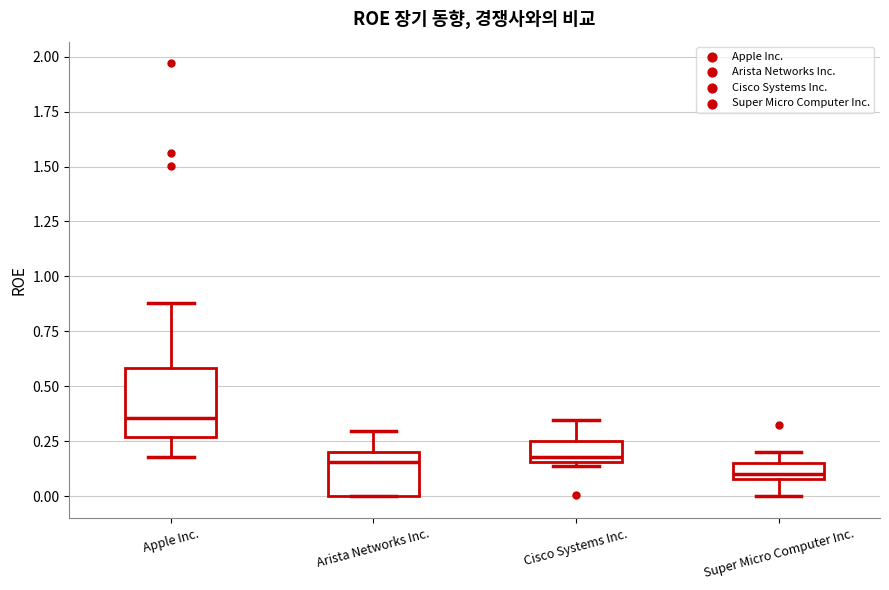

Where is the upper edge of the box for Super Micro Computer Inc. on the y-axis? The values are not printed on the chart, so give them approximately, as read against the axis.

0.15